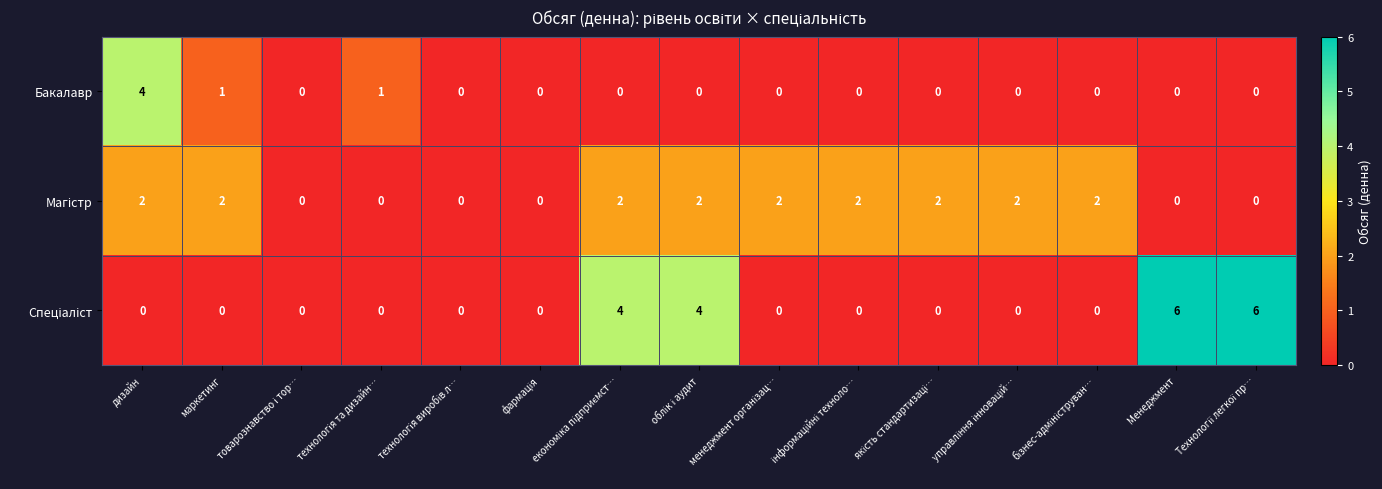

How many values in Бакалавр are above zero?

3